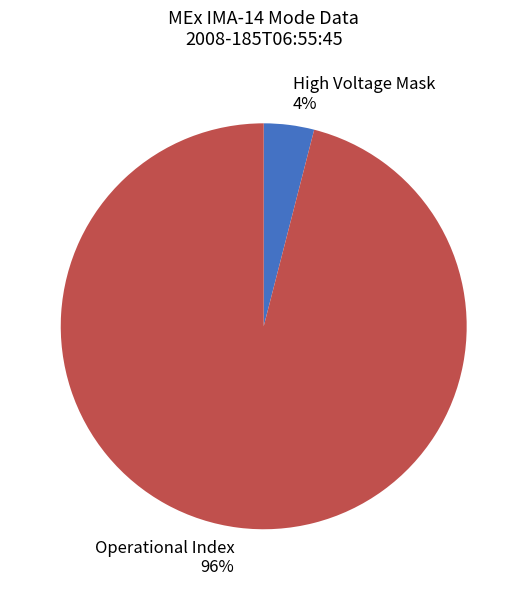

What percentage is the Operational Index slice, to the nearest percent?

96%